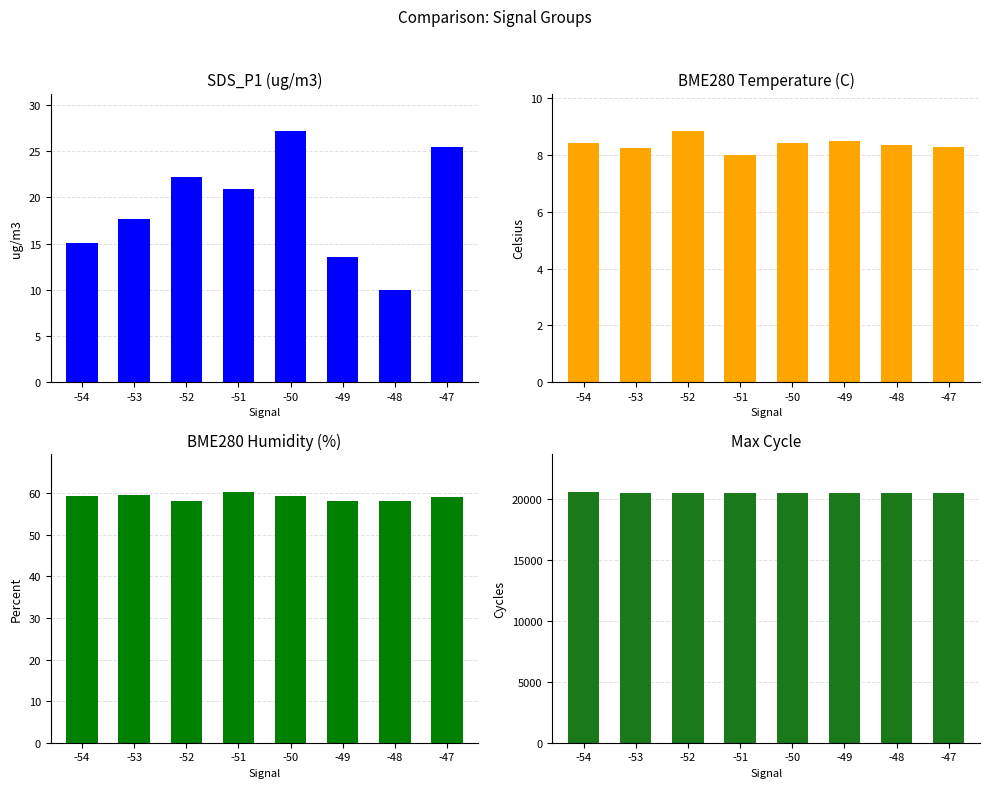

Which has a higher value, -53 or -52?

-52